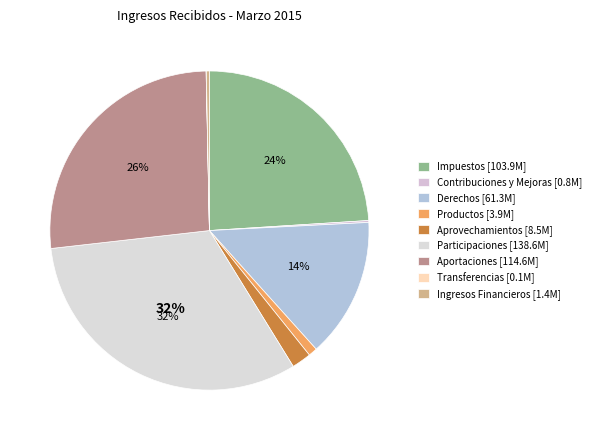

Rank the categories by value from highest to lowest.

Participaciones, Aportaciones, Impuestos, Derechos, Aprovechamientos, Productos, Ingresos Financieros, Contribuciones y Mejoras, Transferencias